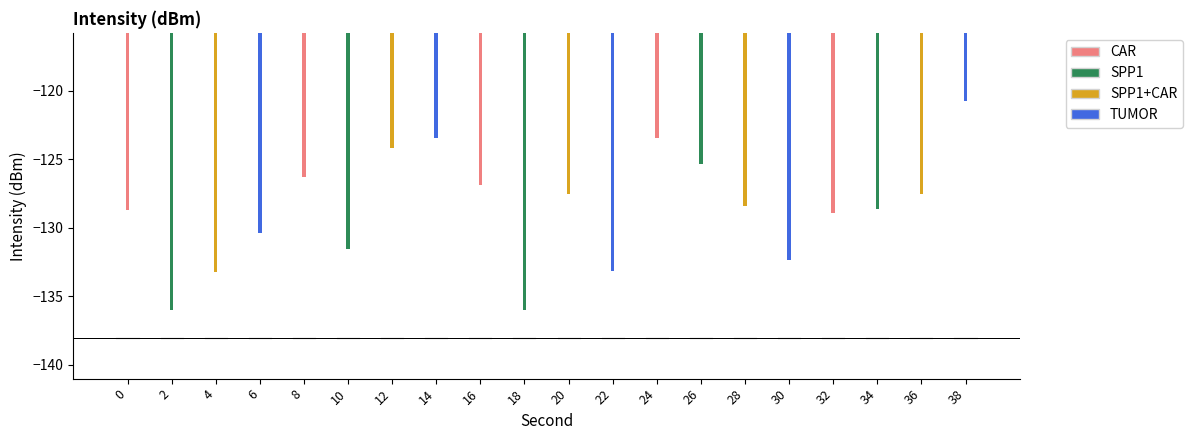

The value at 22 is -133.2. True or false?

True